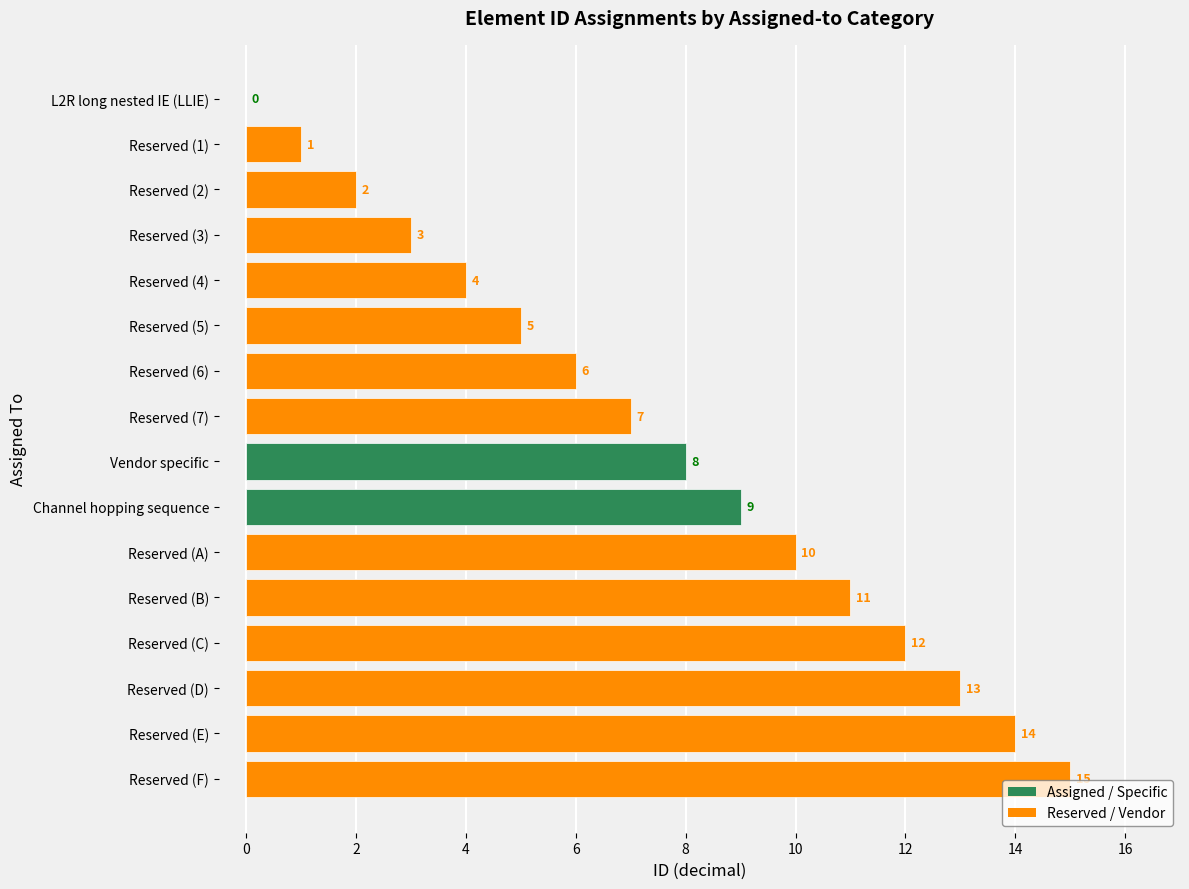

What is the sum of all values?

120